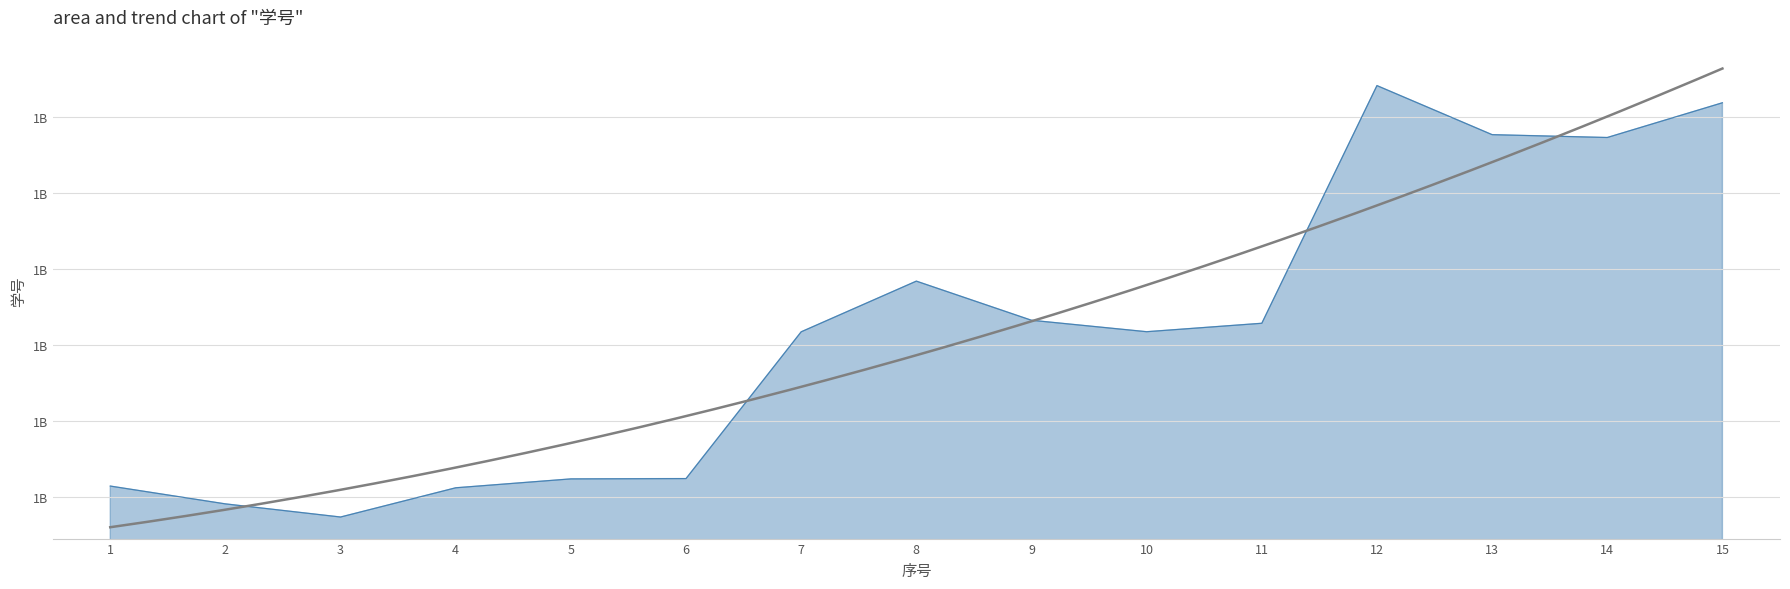

At which label is the value closest to 1120202291?

9